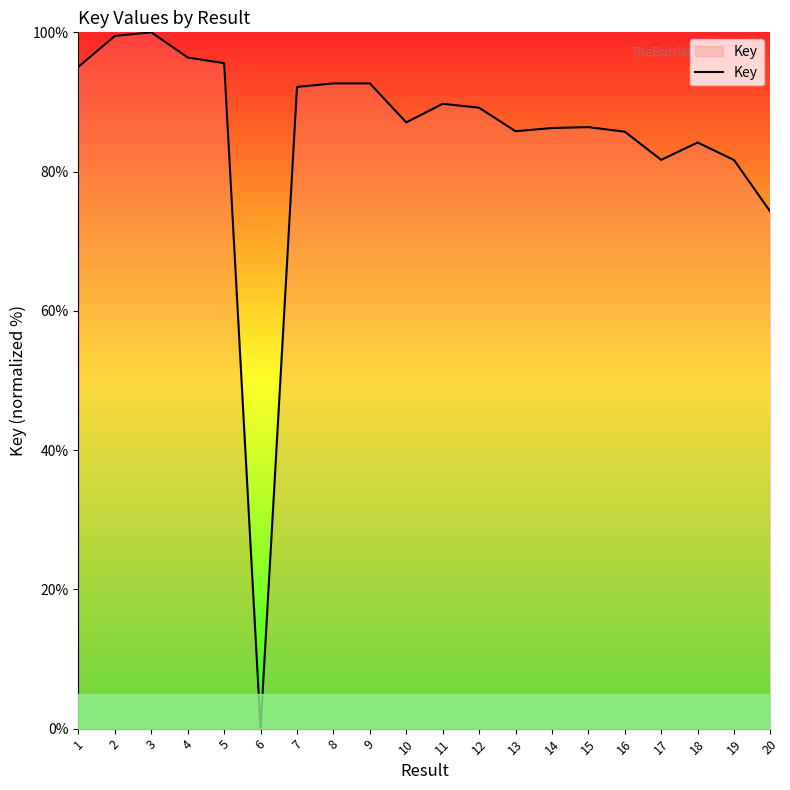

What is the difference between the maximum and minimum values?

100.0